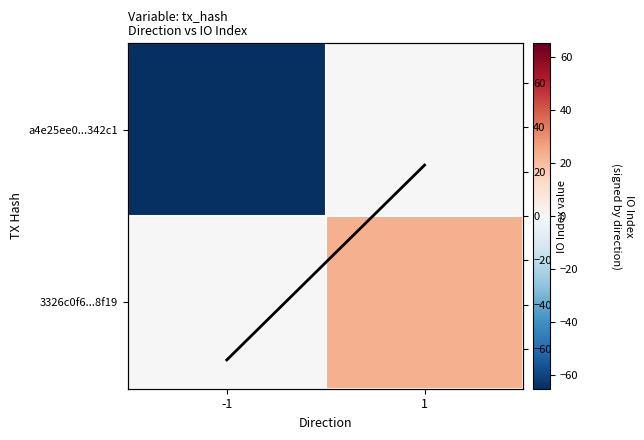

What is the difference between the a4e25ee0...342c1 values at -1 and 1?

65